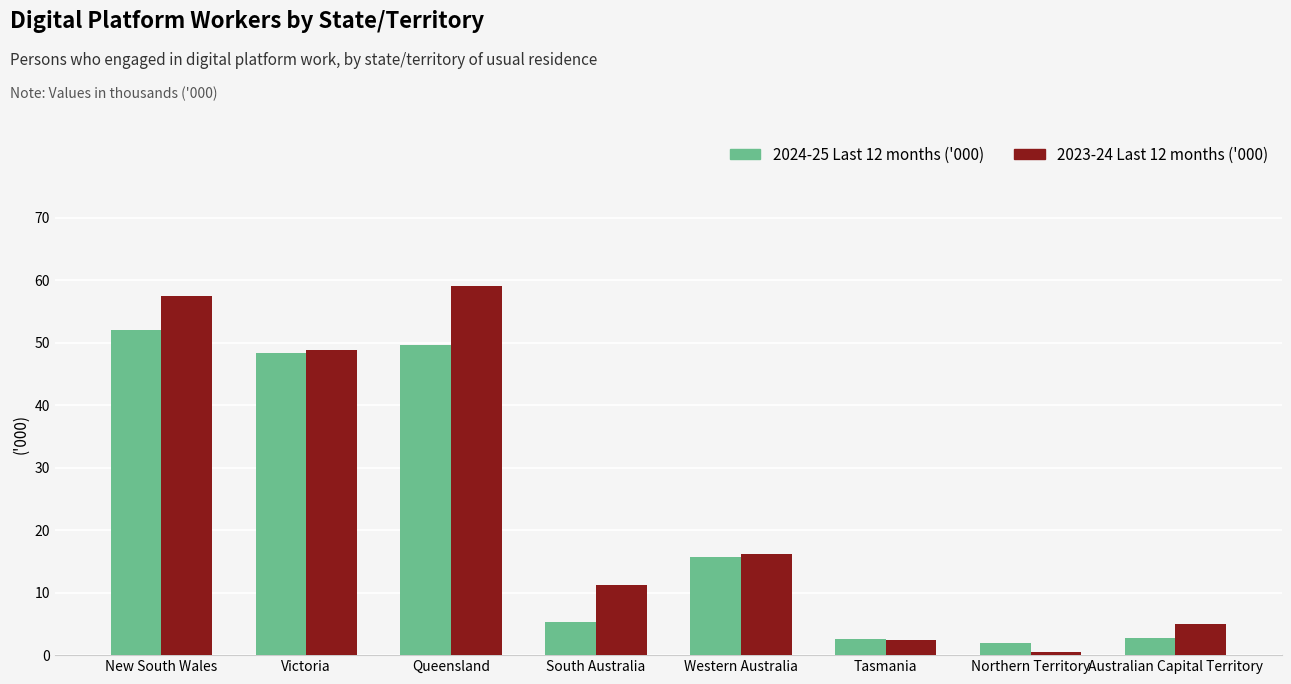

The value of 2023-24 Last 12 months ('000) at Queensland is 32.3. True or false?

False